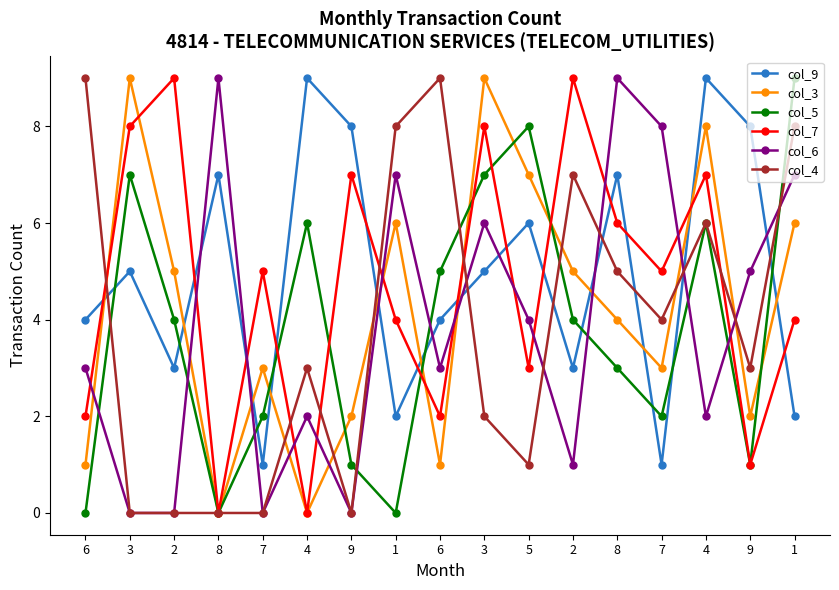

Where is the first local minimum for col_7?

8